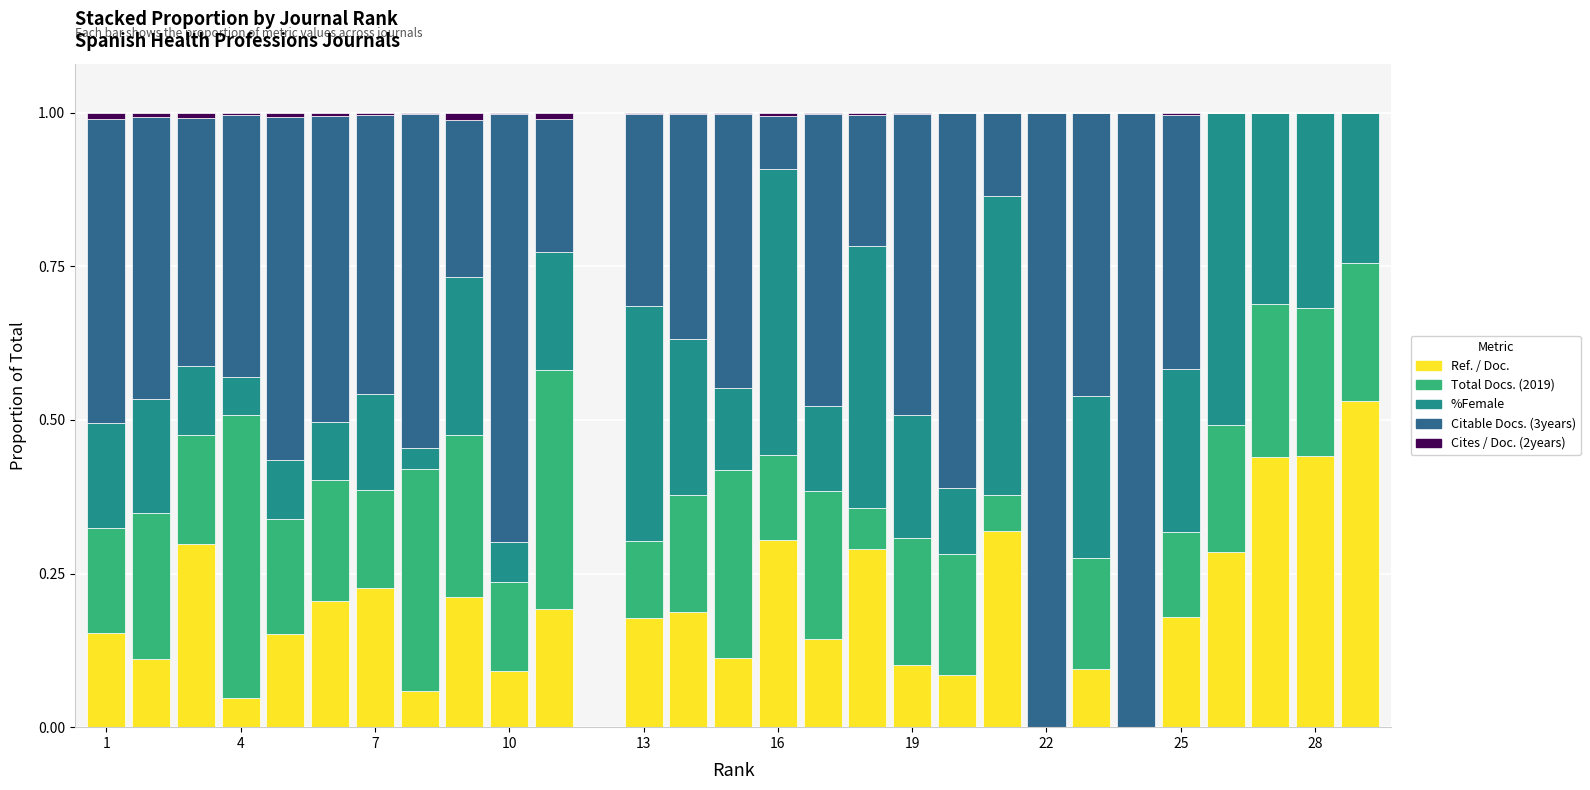

What is the sum of all Ref. / Doc. values?

5.4